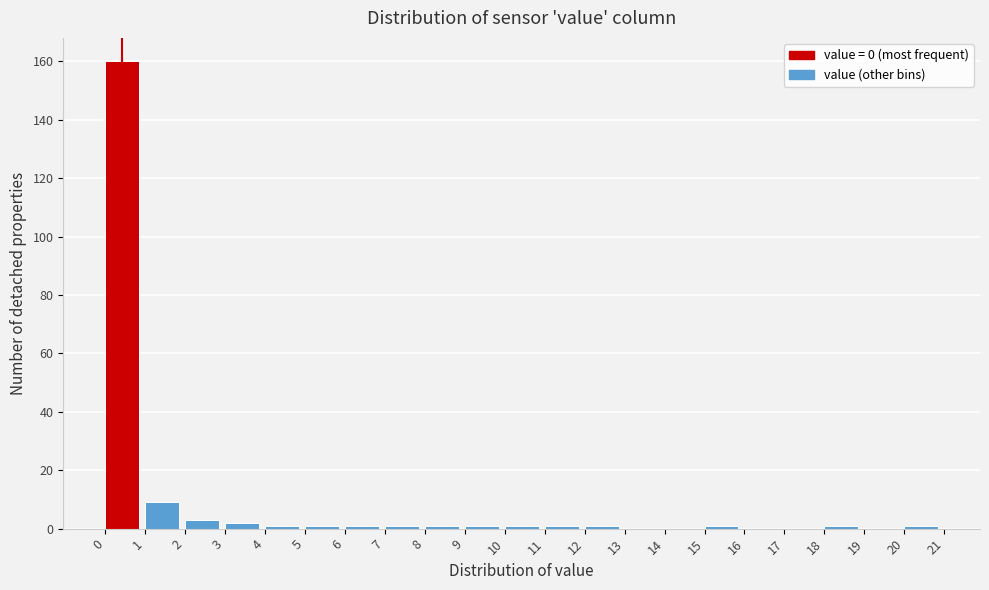

Reading left to right, transcribe this chart: for each bar, give the range it covers on the x-axis and its height. The values are not printed on the chart, so give them approximately, as read against the axis.

0 to 1: 160
1 to 2: 10
2 to 3: 4
3 to 4: 2
4 to 5: under 2
5 to 6: under 2
6 to 7: under 2
7 to 8: under 2
8 to 9: under 2
9 to 10: under 2
10 to 11: under 2
11 to 12: under 2
12 to 13: under 2
13 to 14: 0
14 to 15: 0
15 to 16: under 2
16 to 17: 0
17 to 18: 0
18 to 19: under 2
19 to 20: 0
20 to 21: under 2